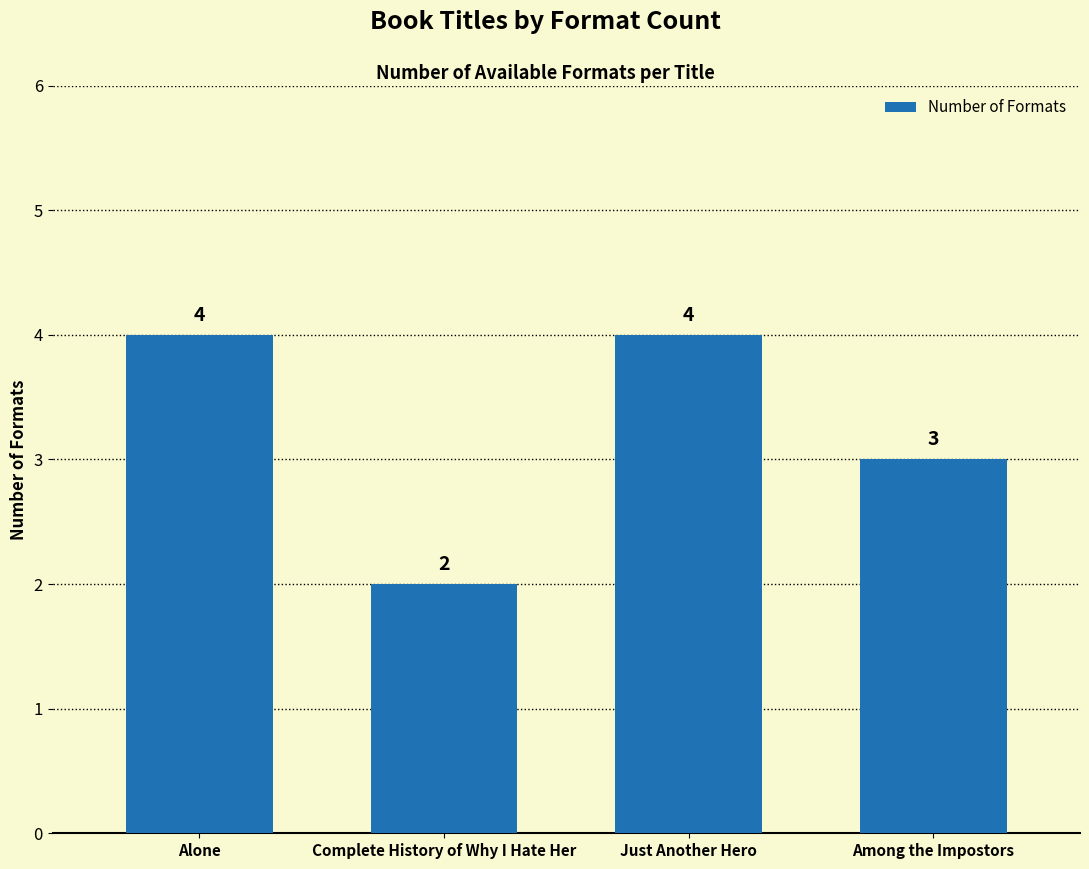

True or false: the data shows 4 at Alone.

True